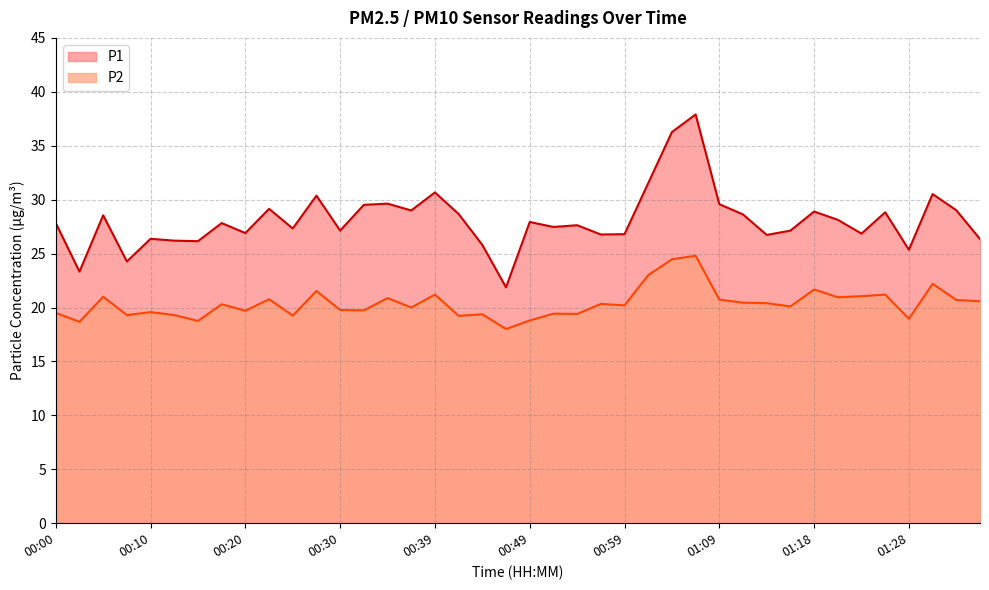

Rank the series at 01:14 from lowest to highest value.

P2, P1